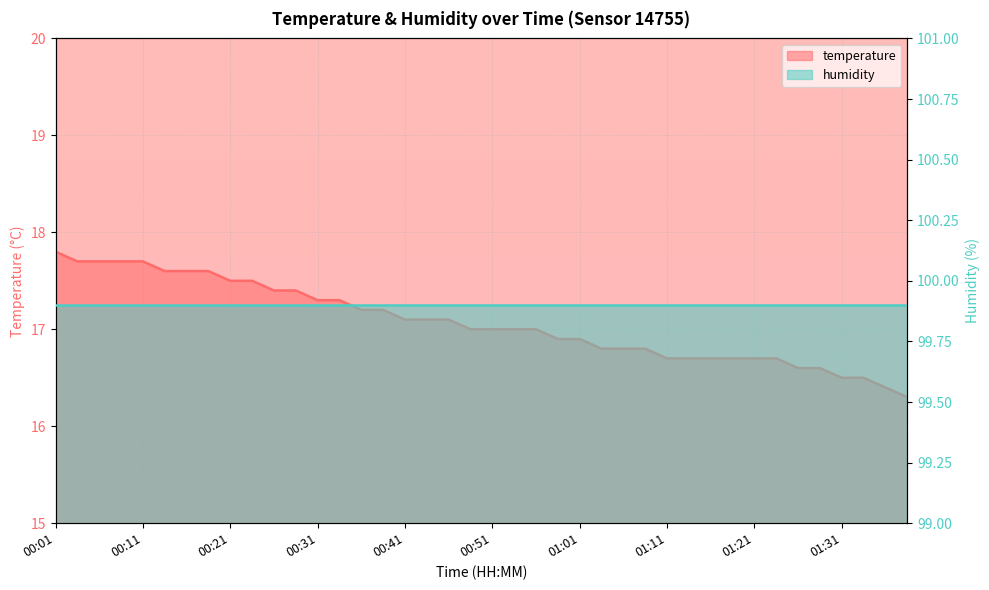

Reading left to right, extract all data points from this chart.

17.8	17.7	17.7	17.7	17.7	17.6	17.6	17.6	17.5	17.5	17.4	17.4	17.3	17.3	17.2	17.2	17.1	17.1	17.1	17.0	17.0	17.0	17.0	16.9	16.9	16.8	16.8	16.8	16.7	16.7	16.7	16.7	16.7	16.7	16.6	16.6	16.5	16.5	16.4	16.3